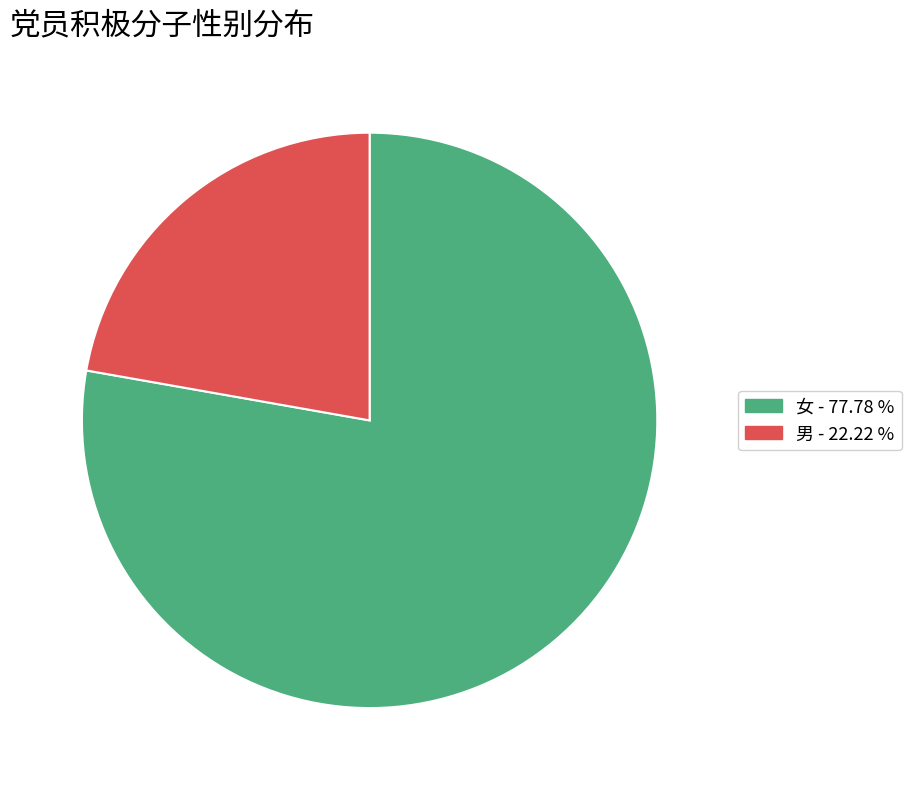

Between 女 and 男, which is larger?

女